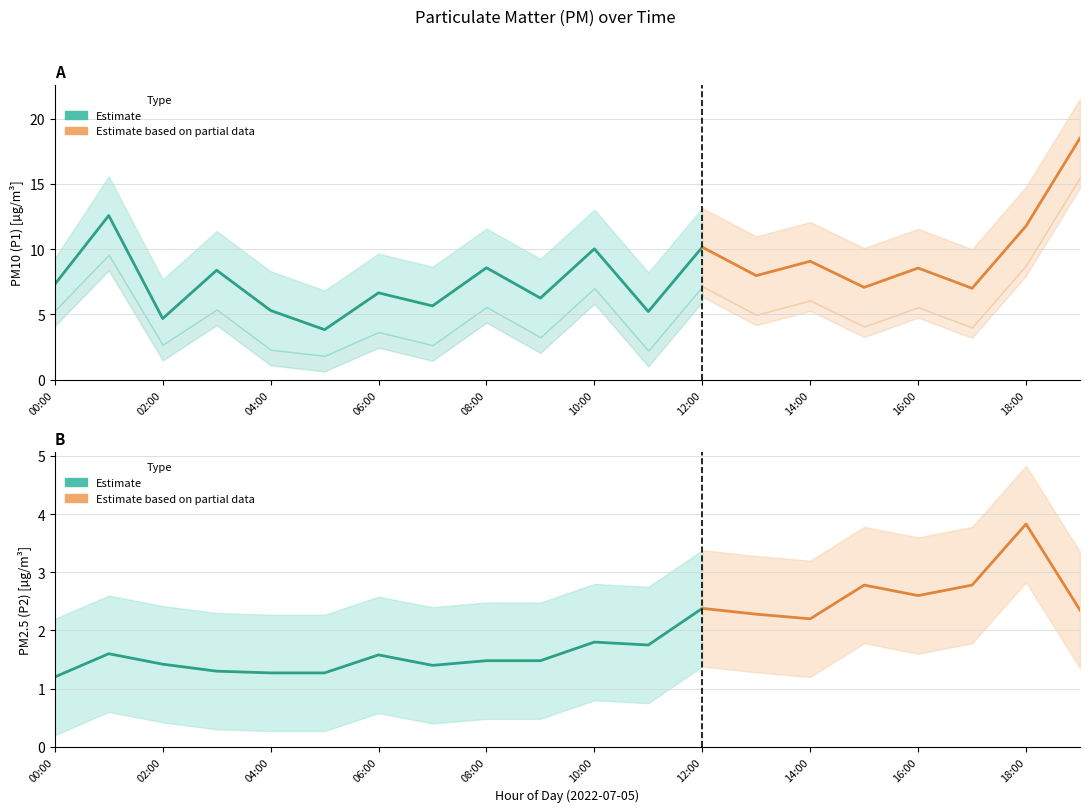

Reading right to left, transcribe all the data shown in this chart.

P1: 18.5	11.8	7.0	8.6	7.1	9.1	8.0	10.2	5.2	10.0	6.2	8.6	5.7	6.7	3.8	5.3	8.4	4.7	12.6	7.3
P1_upper: 21.5	14.8	10.0	11.6	10.1	12.1	11.0	13.2	8.2	13.0	9.2	11.6	8.7	9.7	6.8	8.3	11.4	7.7	15.6	9.3
P1_lower: 15.5	8.8	4.0	5.5	4.1	6.1	5.0	7.2	2.2	7.0	3.2	5.6	2.6	3.6	1.8	2.3	5.4	2.7	9.6	5.3
P2: 2.4	3.8	2.8	2.6	2.8	2.2	2.3	2.4	1.8	1.8	1.5	1.5	1.4	1.6	1.3	1.3	1.3	1.4	1.6	1.2
P2_upper: 3.4	4.8	3.8	3.6	3.8	3.2	3.3	3.4	2.8	2.8	2.5	2.5	2.4	2.6	2.3	2.3	2.3	2.4	2.6	2.2
P2_lower: 1.4	2.8	1.8	1.6	1.8	1.2	1.3	1.4	0.8	0.8	0.5	0.5	0.4	0.6	0.3	0.3	0.3	0.4	0.6	0.2